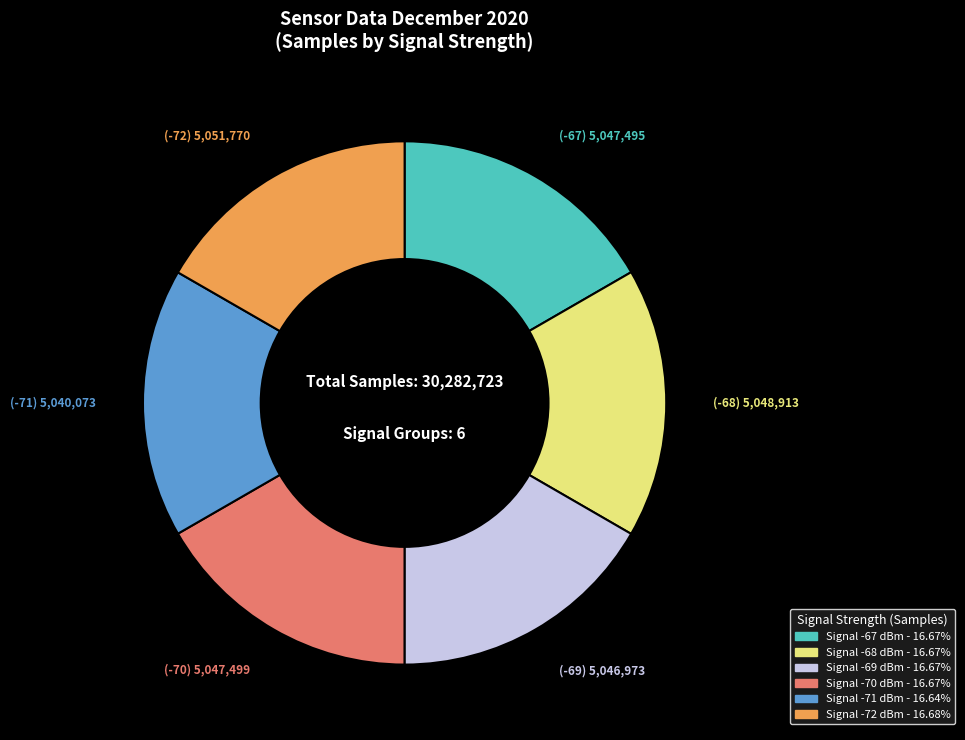

Does any single category account for the majority?

No